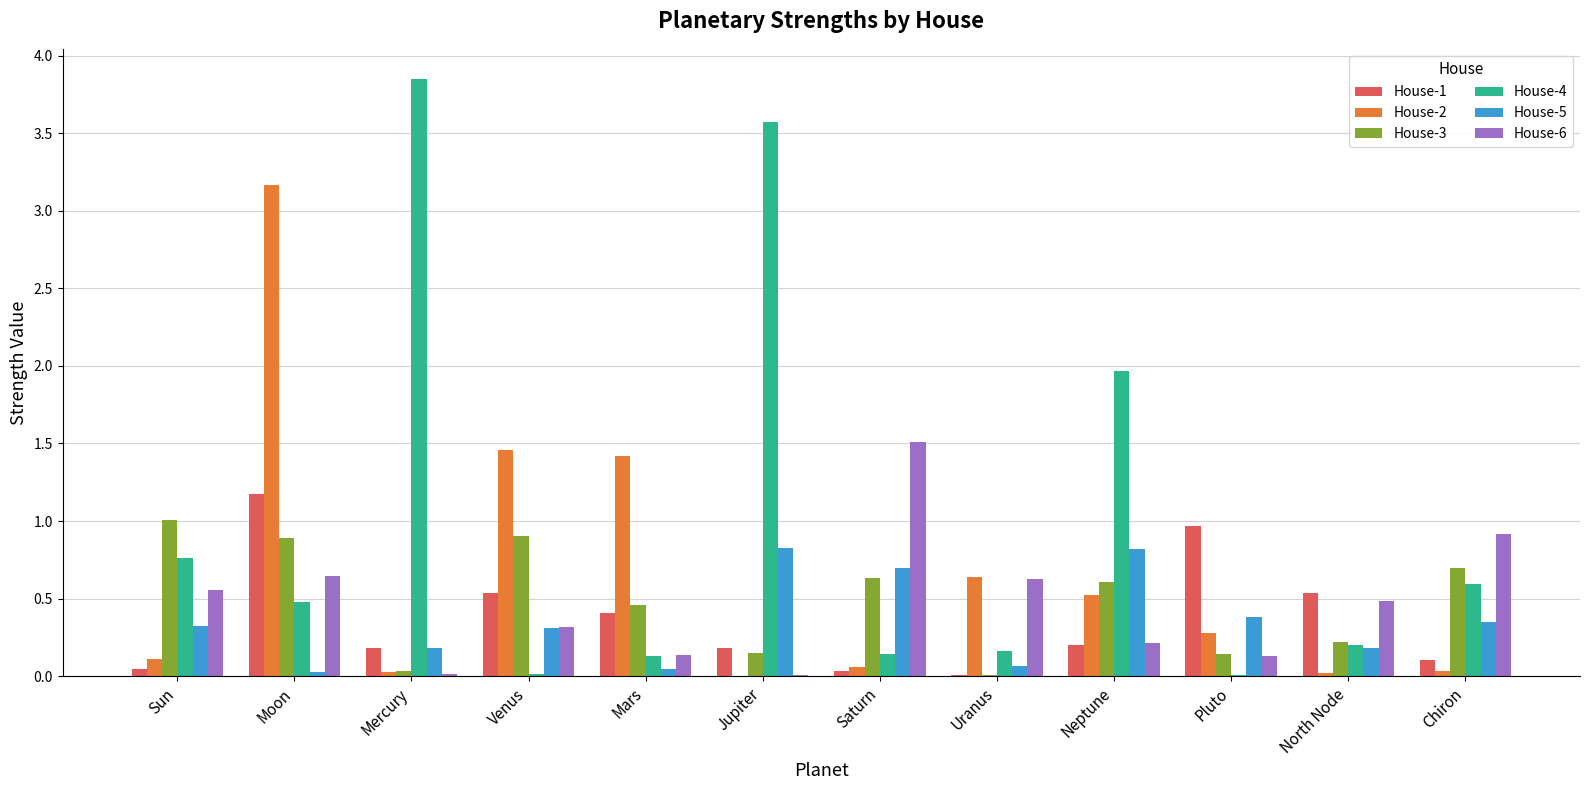

What is the average value of the House-6 series?

0.5